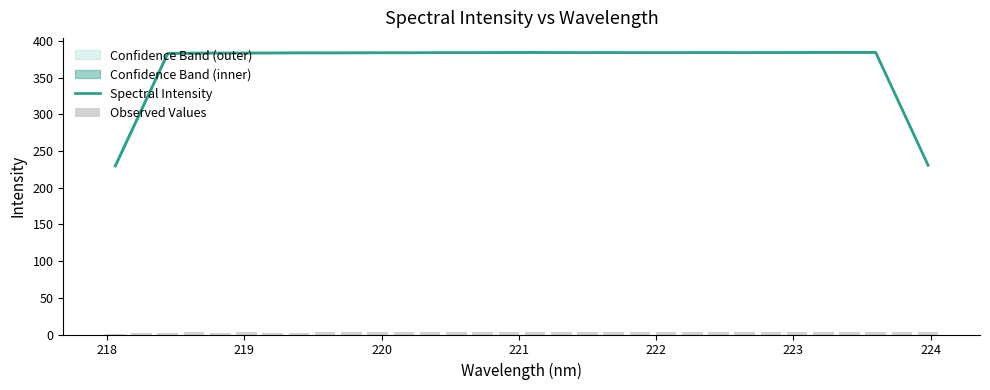

What is the lowest value of the Spectral Intensity series?

229.8